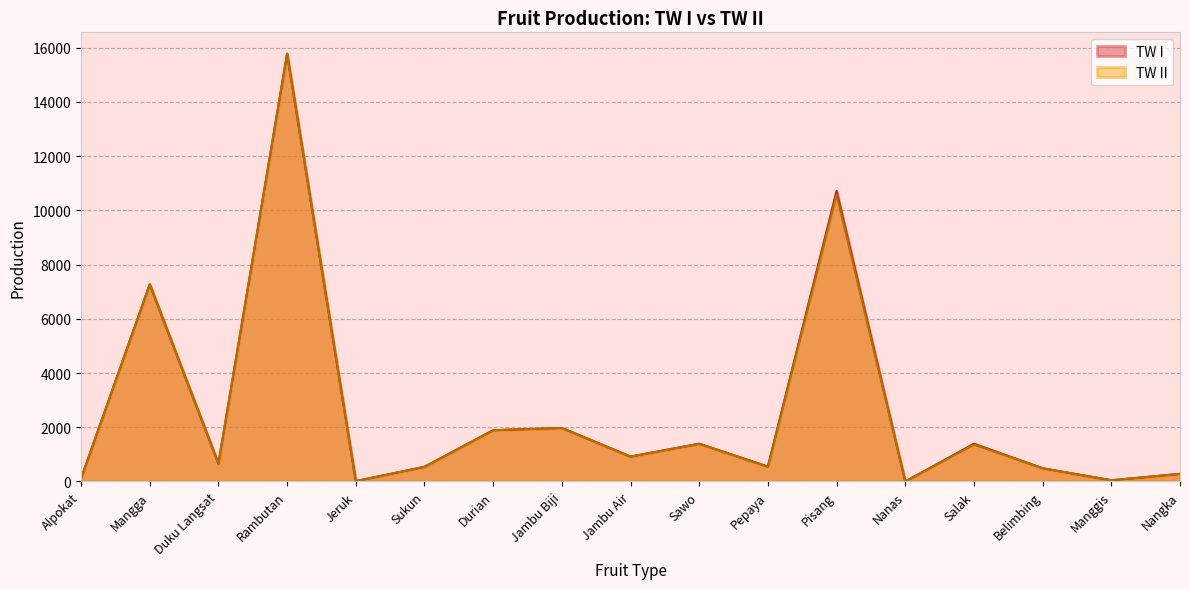

Count the number of data series in this chart.

2